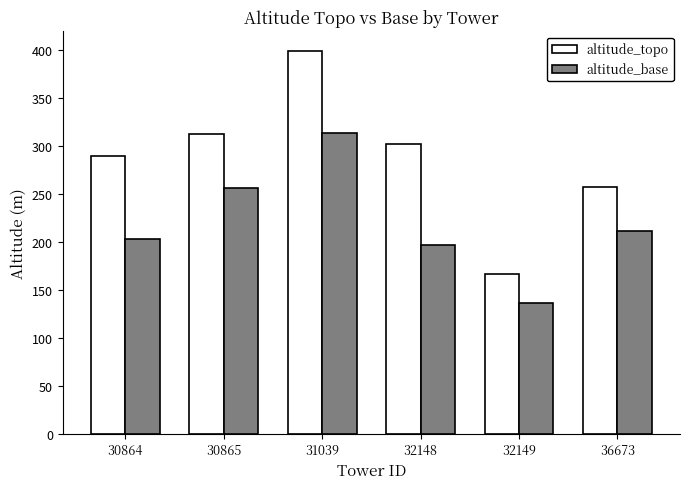

At which category is the sum across all series the highest?

31039